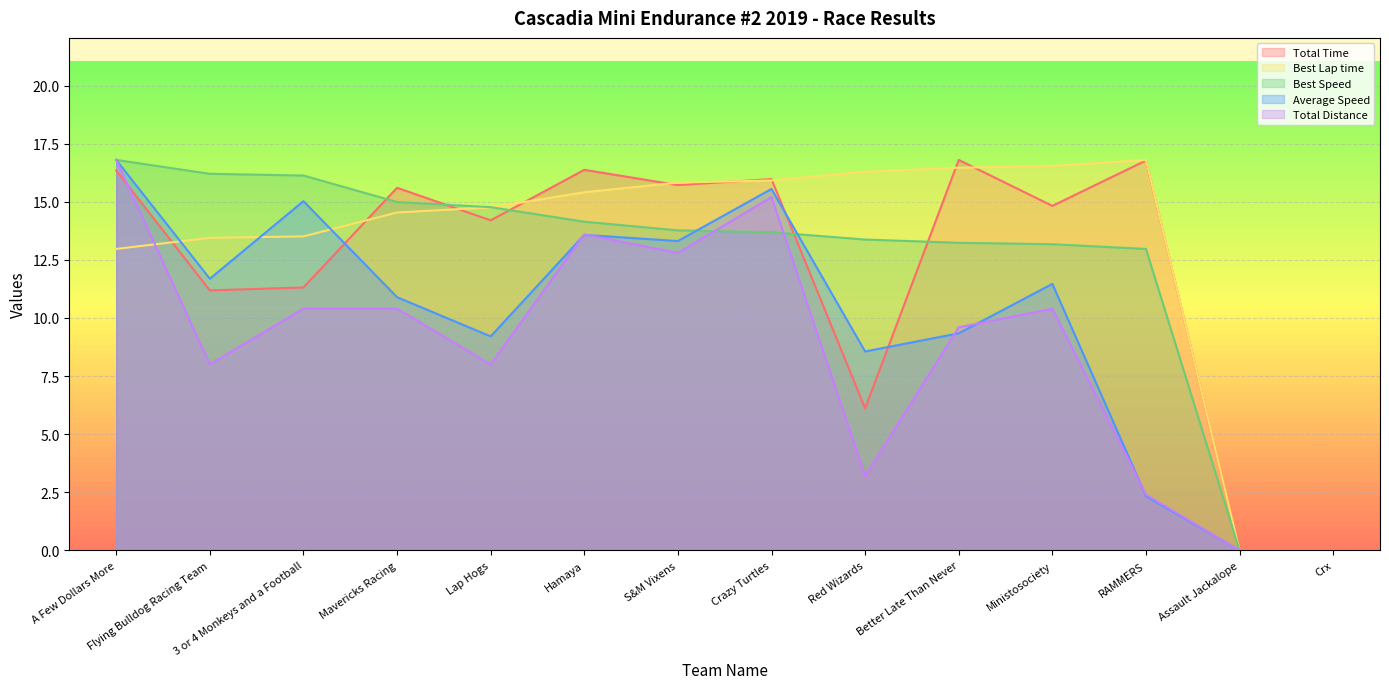

Rank the categories by Total Time value from lowest to highest.

Assault Jackalope, Crx, Red Wizards, Flying Bulldog Racing Team, 3 or 4 Monkeys and a Football, Lap Hogs, Ministosociety, Mavericks Racing, S&M Vixens, Crazy Turtles, A Few Dollars More, Hamaya, RAMMERS, Better Late Than Never